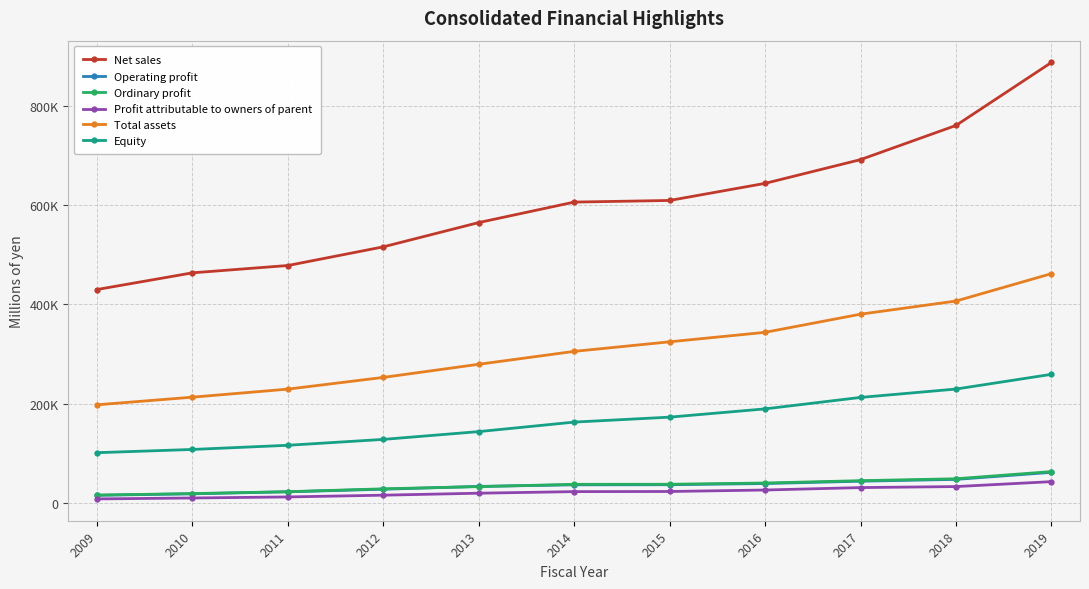

Reading left to right, extract all data points from this chart.

Net sales: 429927	463493	478215	515771	564595	605766	609045	643417	691166	759871	886536
Operating profit: 16094	19013	23095	28251	33901	37097	37311	39684	44386	48058	62192
Ordinary profit: 16427	19508	23315	29079	33505	38144	38240	40780	45460	49285	63706
Profit attributable to owners of parent: 8782	10631	12744	16277	20271	23455	23705	26675	31560	33601	43497
Total assets: 198076	213401	229610	253158	279589	305513	324755	343821	380317	406732	461812
Equity: 101740	108255	116633	128471	144150	163277	173229	189851	212897	229726	259328